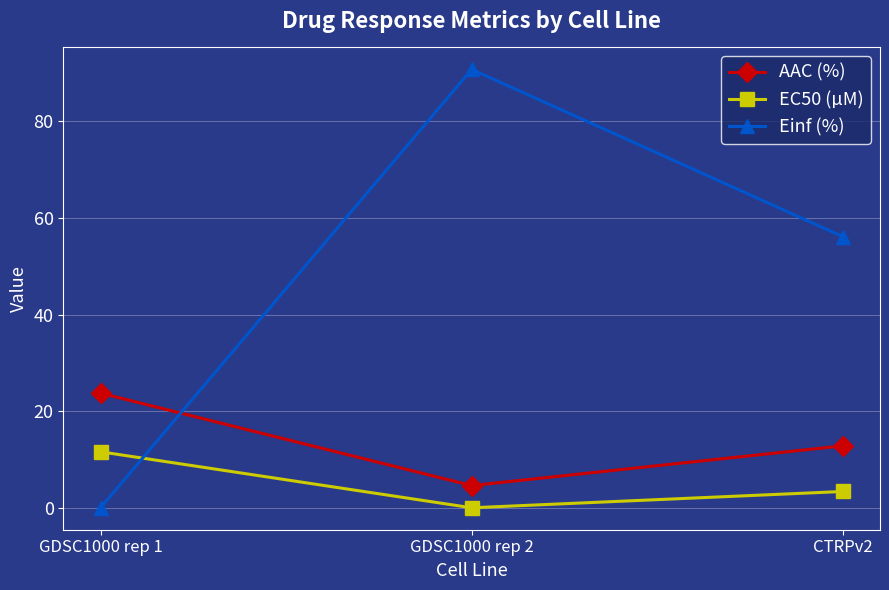

What is the difference between the maximum and minimum values in the Einf (%) series?

90.8